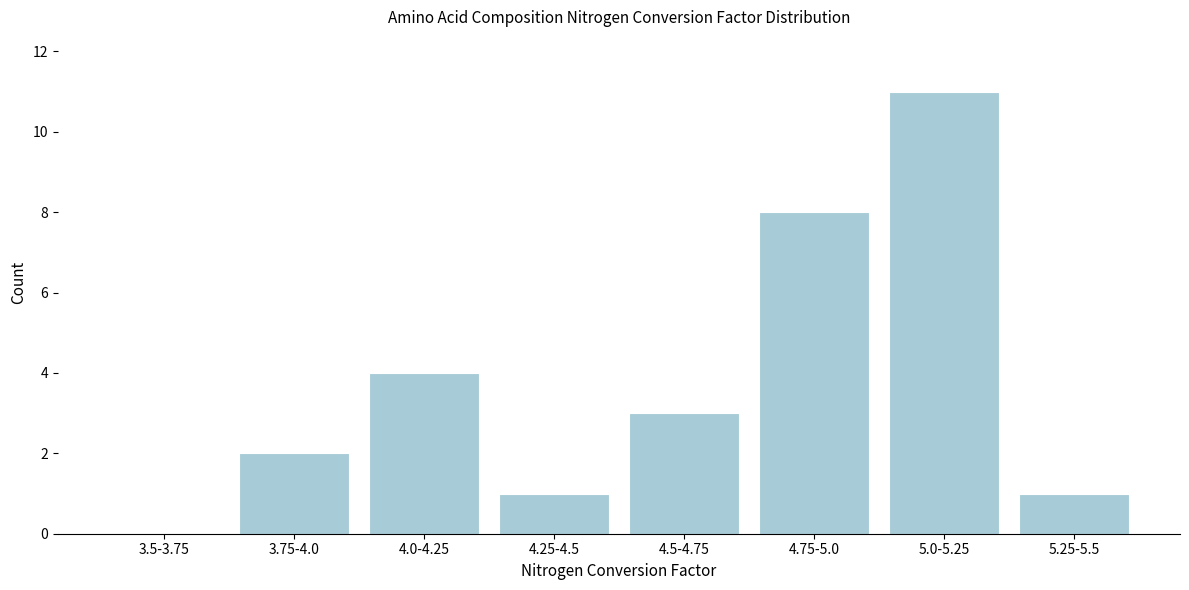

Reading left to right, list all the values displayed in this chart.

3.5-3.75=0	3.75-4.0=2	4.0-4.25=4	4.25-4.5=1	4.5-4.75=3	4.75-5.0=8	5.0-5.25=11	5.25-5.5=1